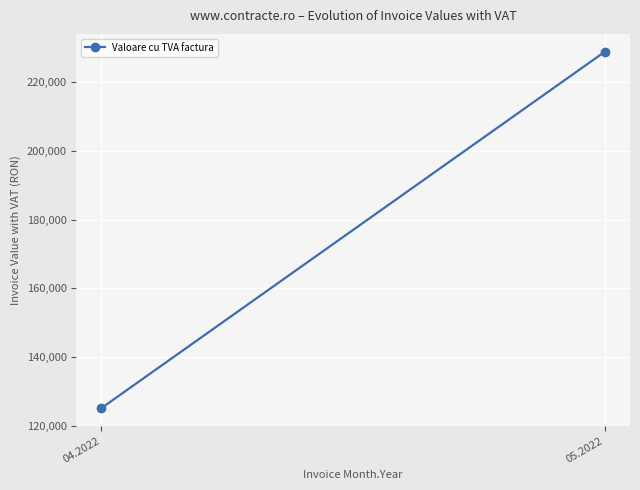

Count the number of data series in this chart.

1